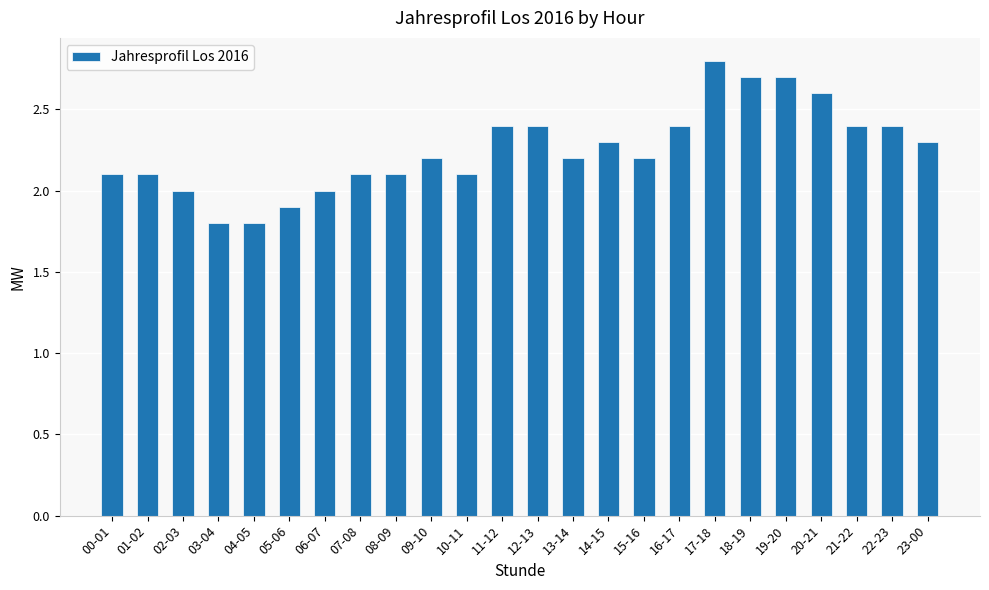

What is the maximum value shown in the chart?

2.8